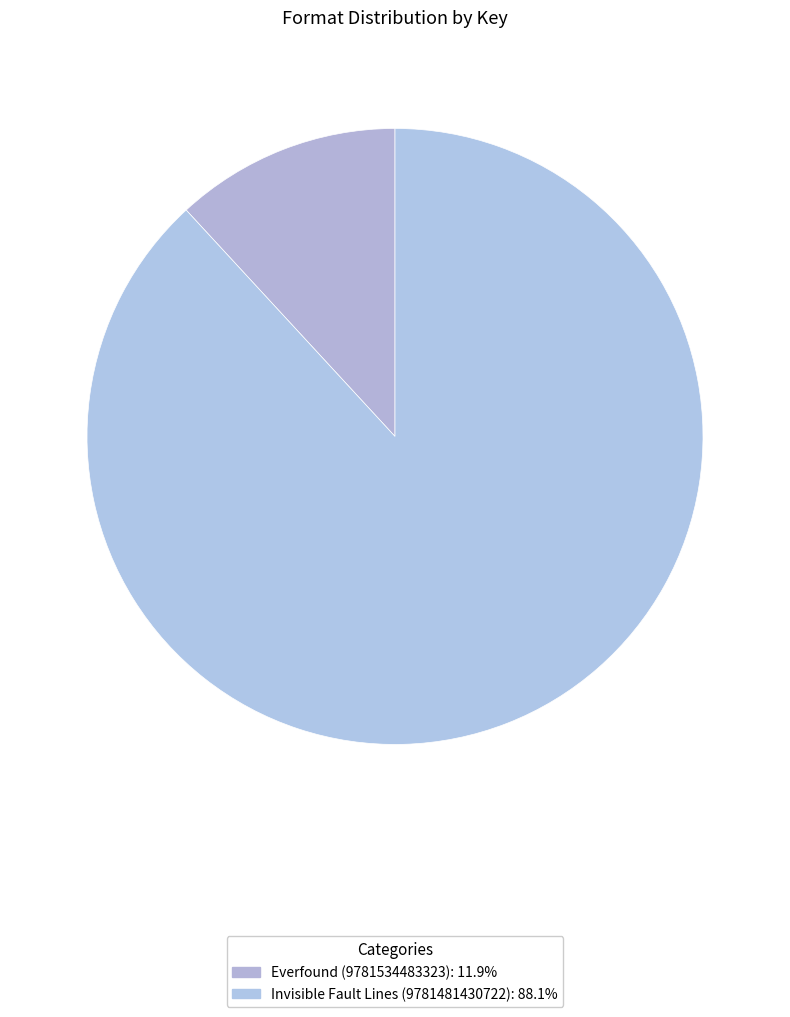

How many segments does this pie chart have?

2